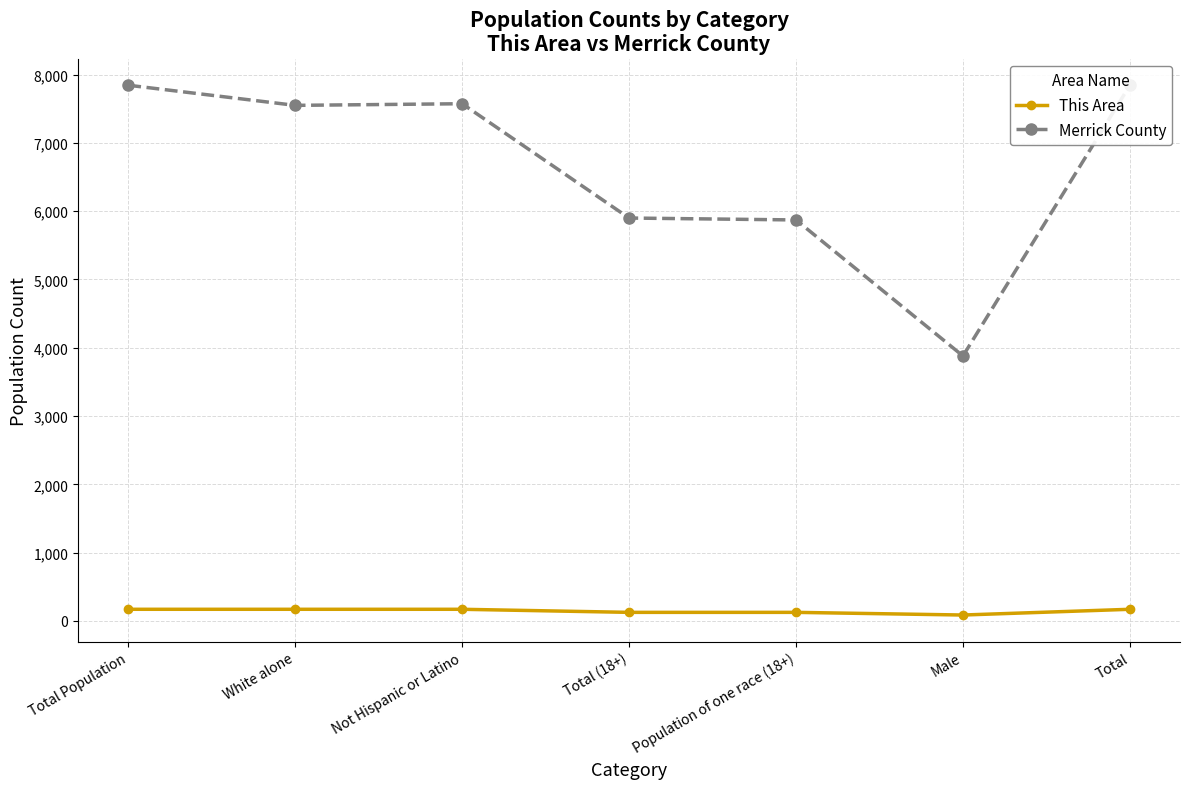

Reading right to left, transcribe all the data shown in this chart.

This Area: Total=170	Male=86	Population of one race (18+)=125	Total (18+)=125	Not Hispanic or Latino=170	White alone=170	Total Population=170
Merrick County: Total=7845	Male=3880	Population of one race (18+)=5872	Total (18+)=5900	Not Hispanic or Latino=7574	White alone=7550	Total Population=7845